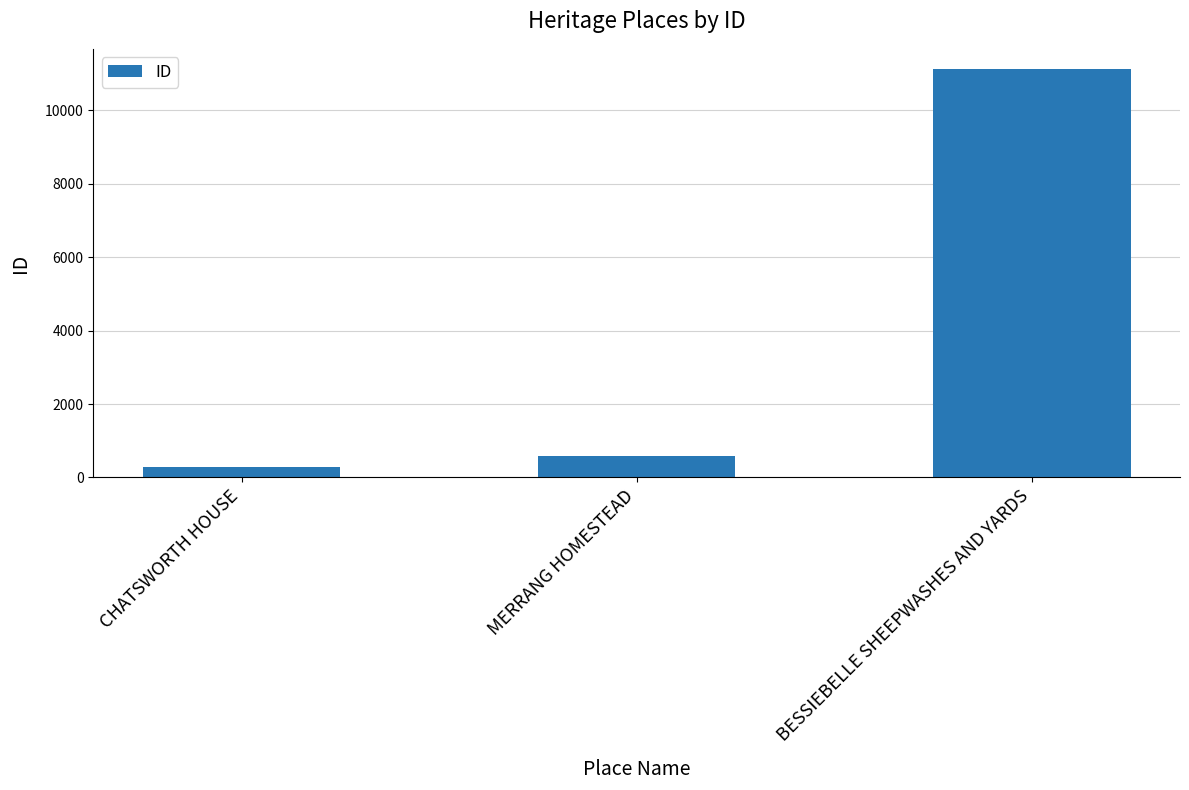

What is the sum of the values at MERRANG HOMESTEAD and BESSIEBELLE SHEEPWASHES AND YARDS?

11712